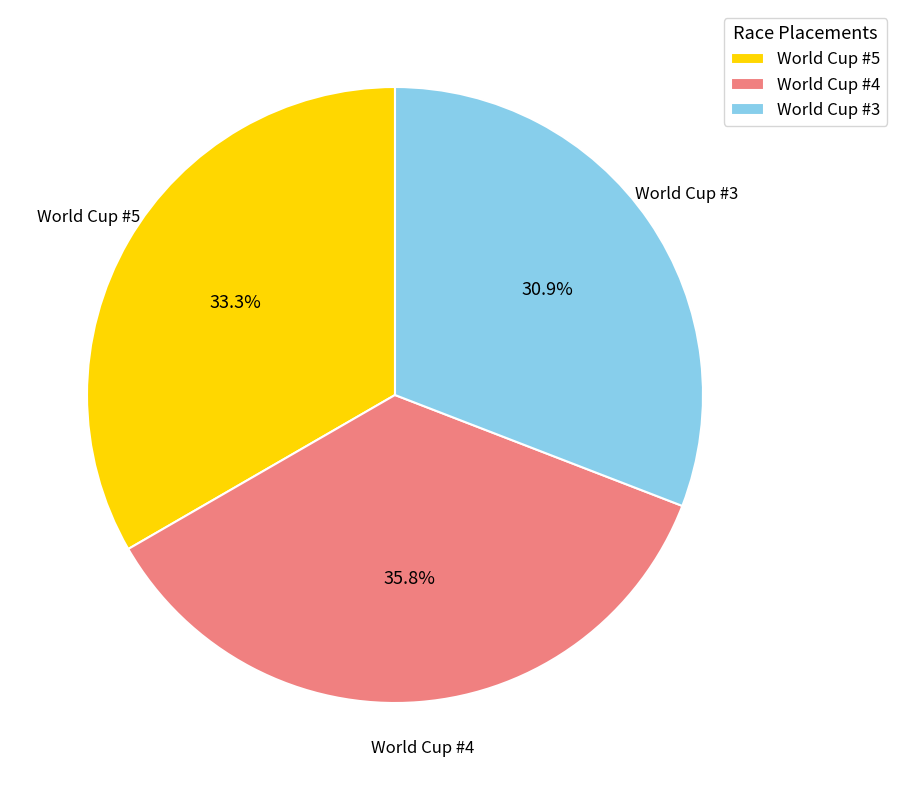

Does any single category account for the majority?

No